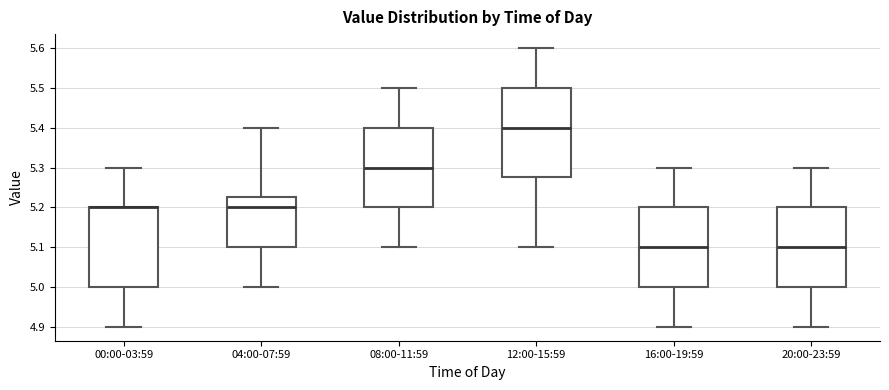

Comparing the boxes themselves (not the whiskers), which one is the tallest?

12:00-15:59